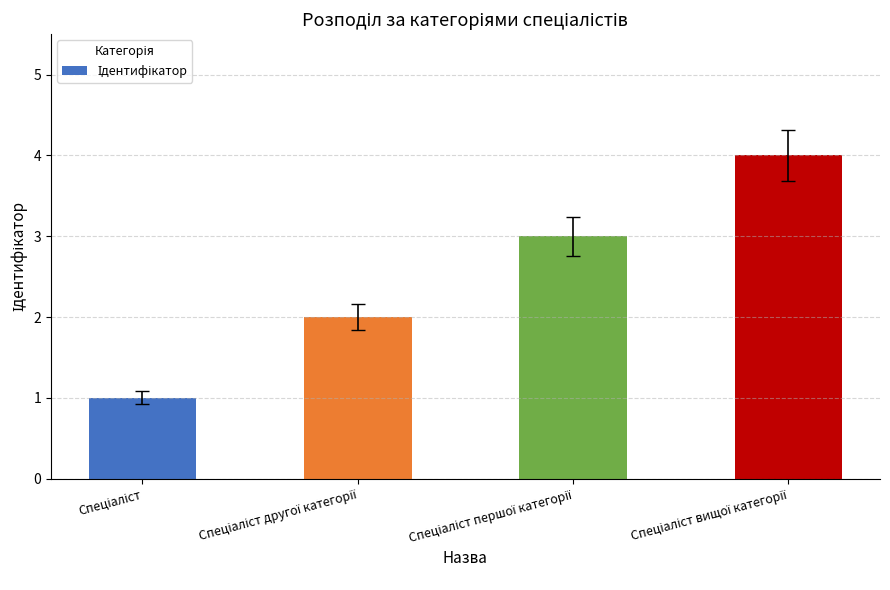

What is the difference between the maximum and minimum values?

3